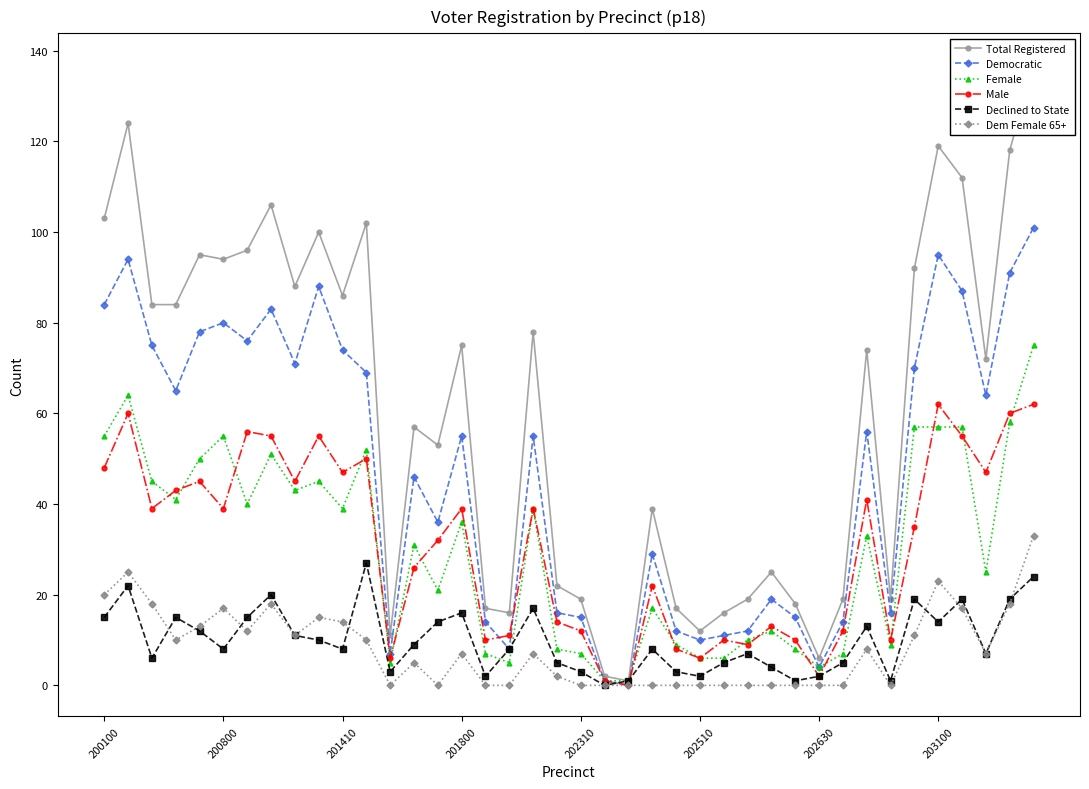

The Total Registered series shows 16 at 17. True or false?

True